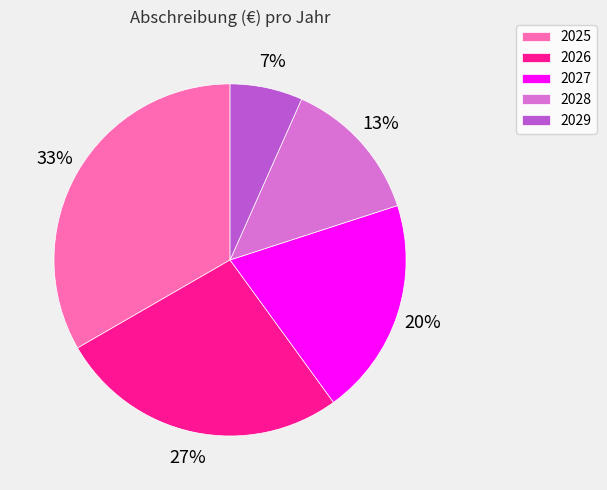

To the nearest percent, what percentage of the pie is 2027?

20%